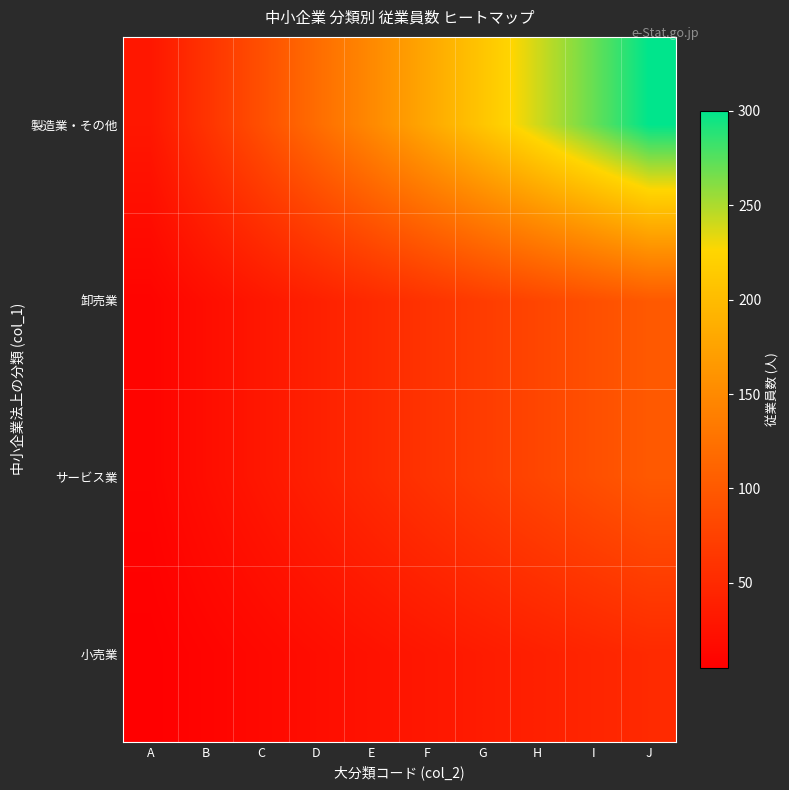

Which category has the highest value across all series?

J